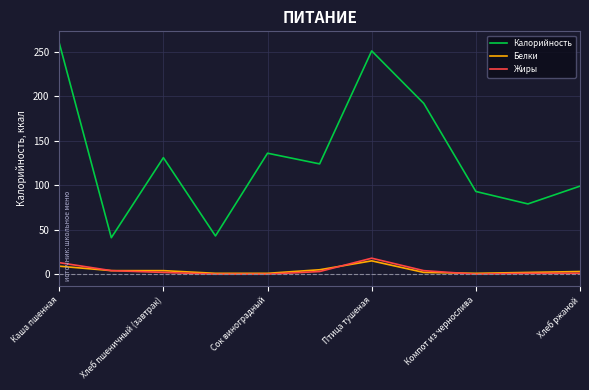

Which series has the largest total across all categories?

Калорийность